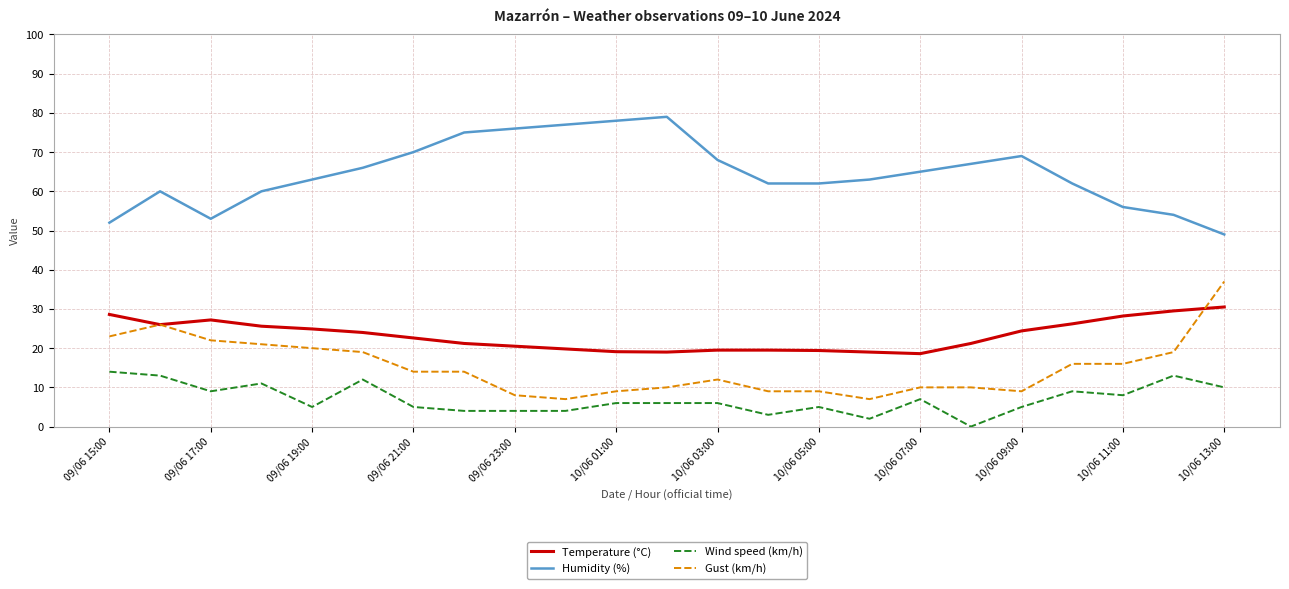

True or false: Wind speed (km/h) and Gust (km/h) intersect in this chart.

False